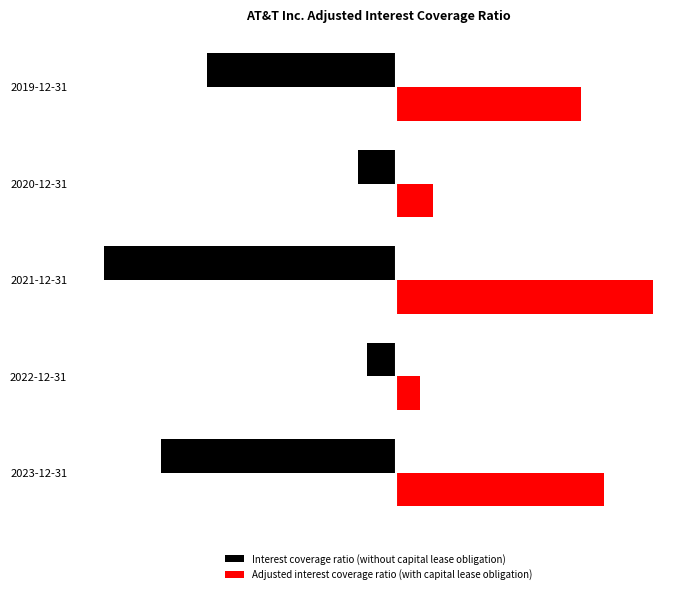

Rank the series by their maximum value, from lowest to highest.

Interest coverage ratio (without capital lease obligation), Adjusted interest coverage ratio (with capital lease obligation)